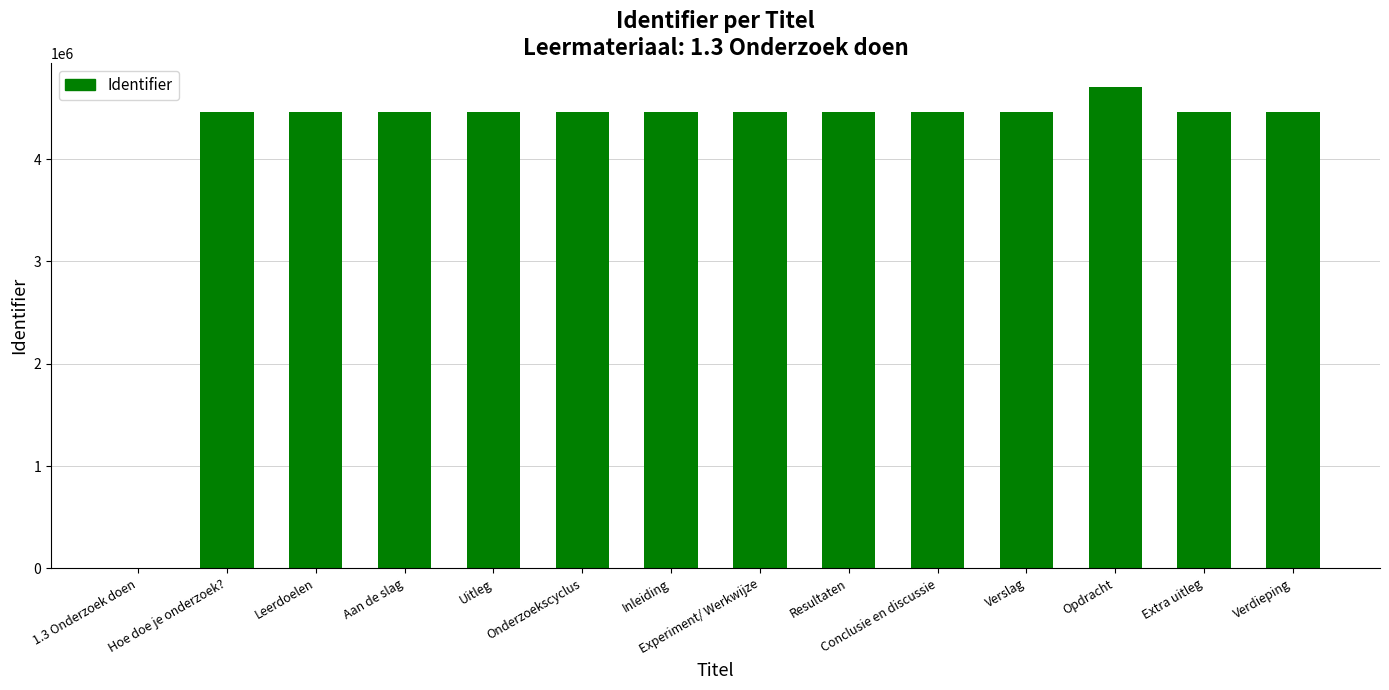

Which has a higher value, Verslag or Opdracht?

Opdracht